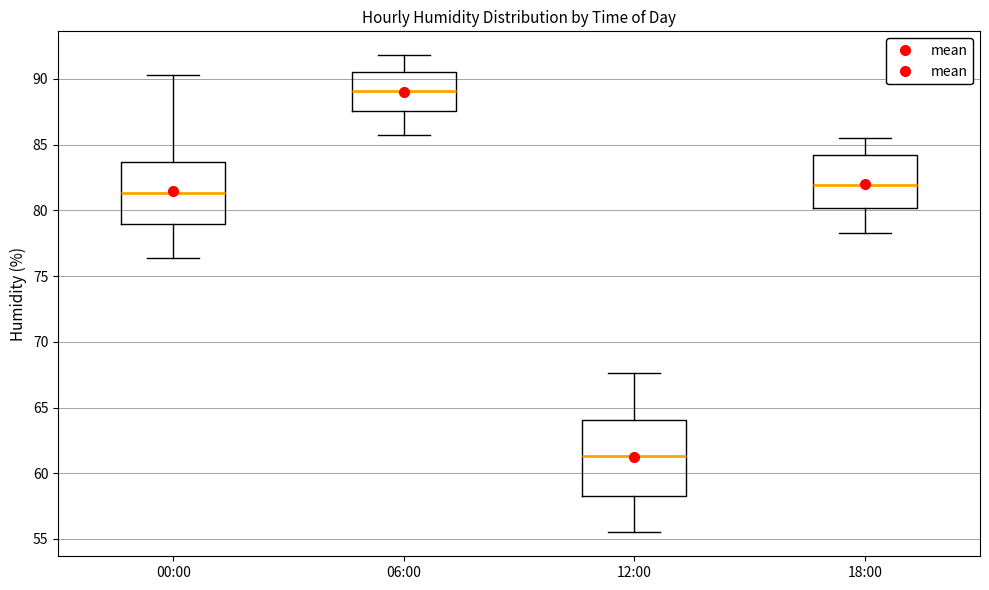

Reading left to right, read every box against the y-axis: the position of its median line, the range the box covers, and the ends of its whiskers. The values are not printed on the chart, so give them approximately, as read against the axis.

00:00: median 81.5, box 79.0 to 83.5, whiskers 76.5 to 90.5
06:00: median 89.0, box 87.5 to 90.5, whiskers 85.5 to 92.0
12:00: median 61.5, box 58.5 to 64.0, whiskers 55.5 to 67.5
18:00: median 82.0, box 80.0 to 84.0, whiskers 78.5 to 85.5